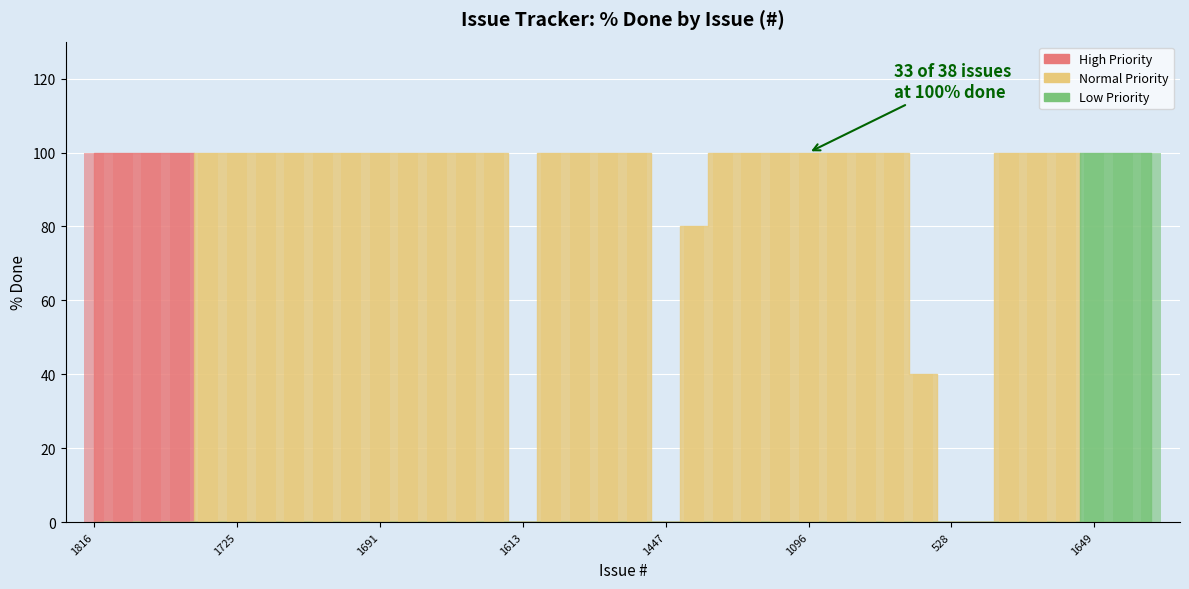

Reading left to right, what are all the values shown in this chart?

1816=100	1728=100	1662=100	1158=100	1779=100	1725=100	1698=100	1696=100	1695=100	1694=100	1691=100	1688=100	1658=100	1657=100	1627=100	1613=0	1602=100	1588=100	1488=100	1448=100	1447=0	1421=80	1304=100	1229=100	1140=100	1096=100	1081=100	1024=100	559=100	540=40	528=0	495=0	486=100	325=100	43=100	1649=100	1144=100	941=100